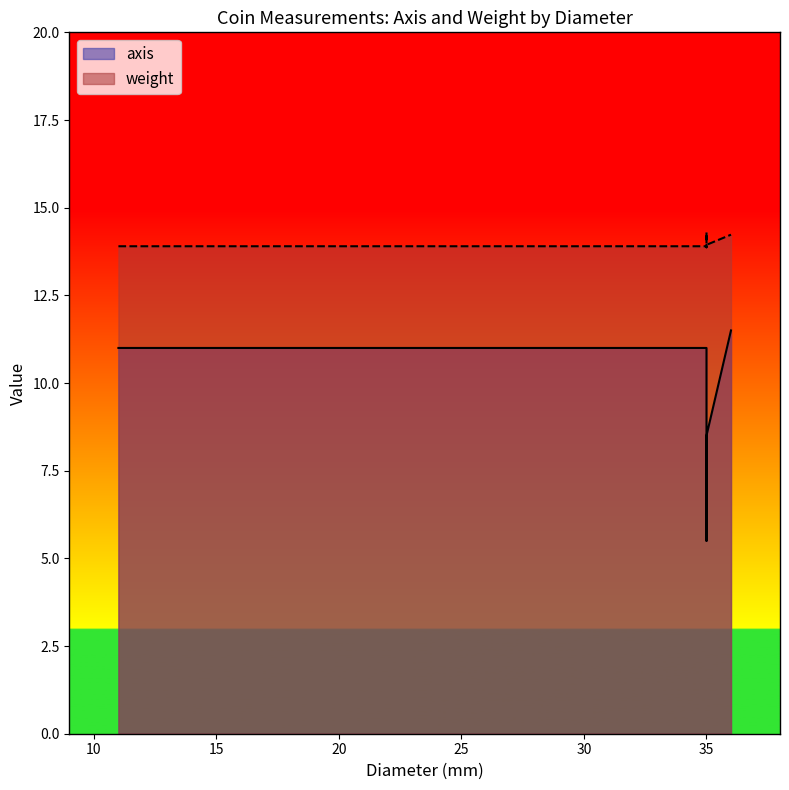

Reading right to left, transcribe all the data shown in this chart.

axis: 35=8.5	35=7.0	35=5.5	36=11.5	35=11.0	35=11.0
weight: 35=13.9	35=14.3	35=13.9	36=14.2	35=13.9	35=13.9